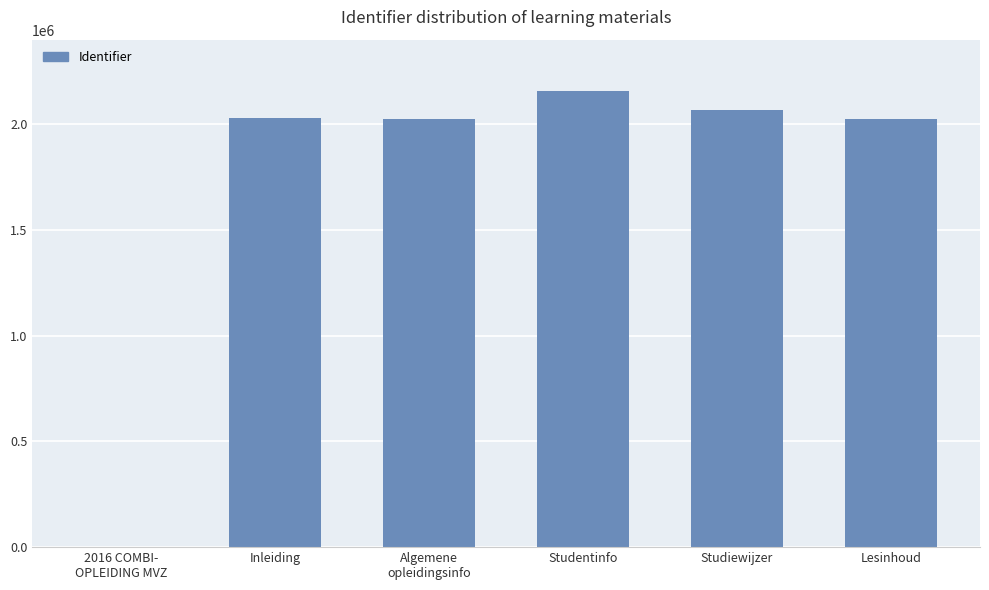

The value at Studentinfo is 2892857. True or false?

False